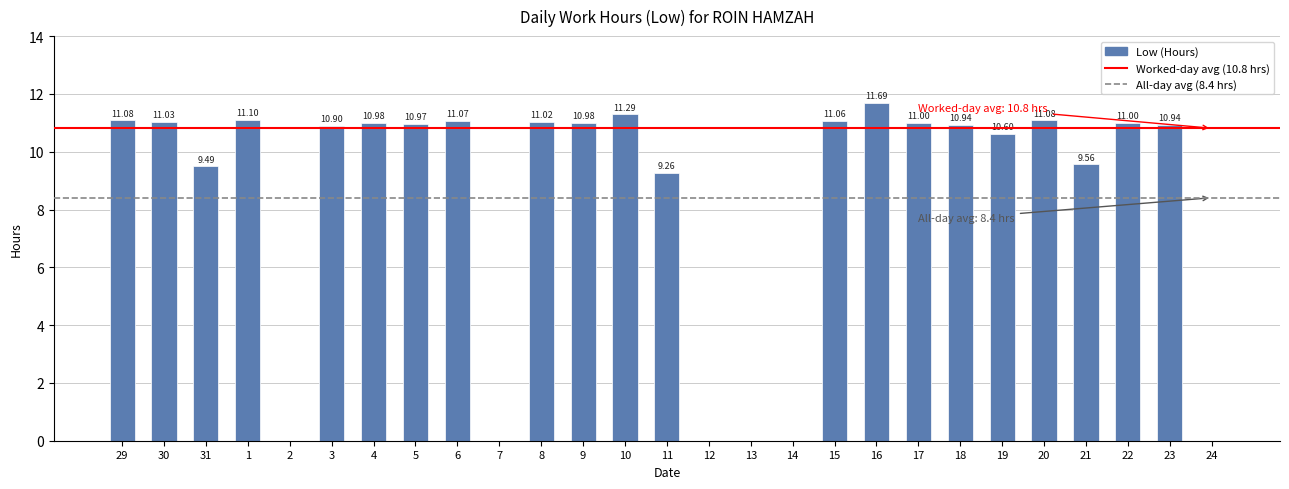

What is the greatest value displayed?

11.7